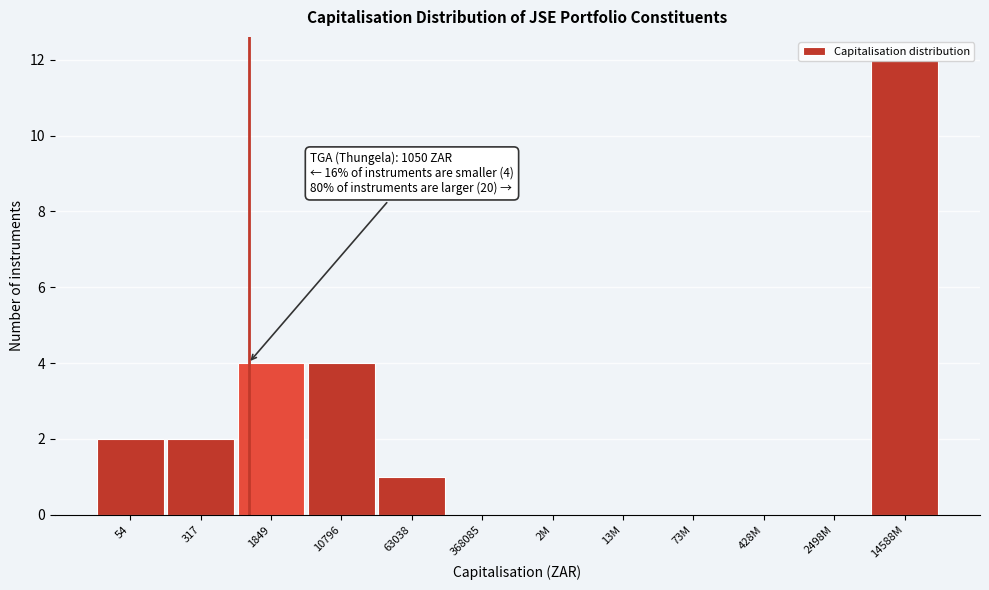

The chart shows a value of 3 at 10796. True or false?

False